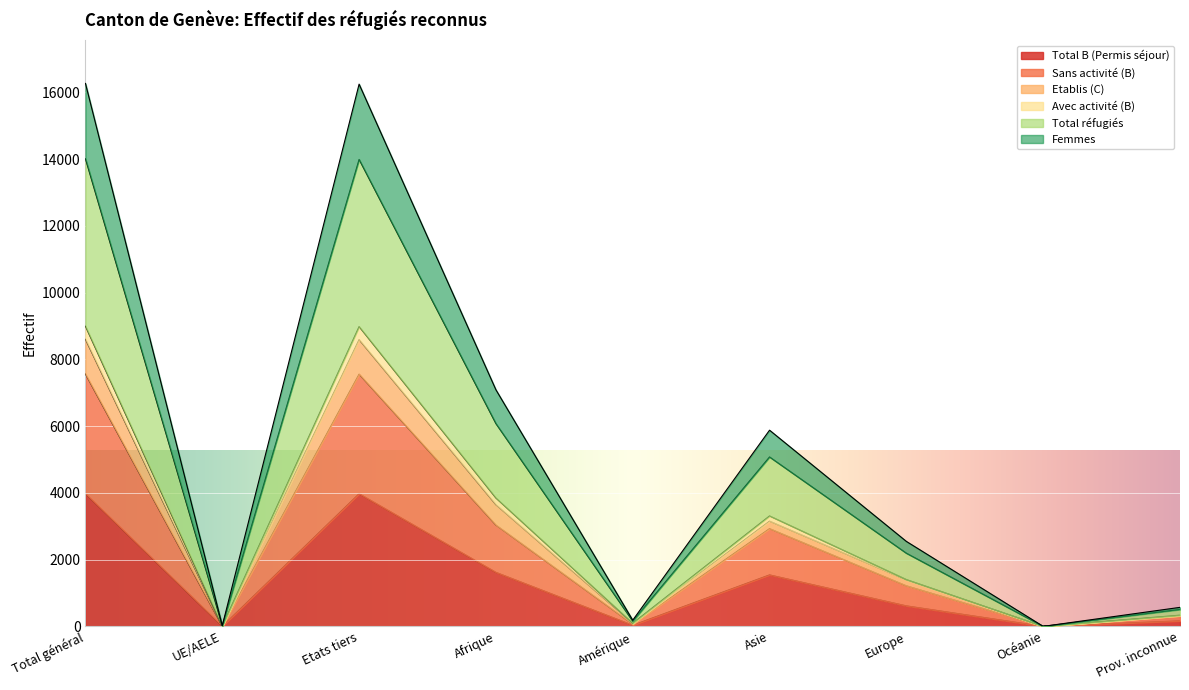

Rank the series at Océanie from lowest to highest value.

Total B (Permis séjour), Sans activité (B), Etablis (C), Avec activité (B), Total réfugiés, Femmes